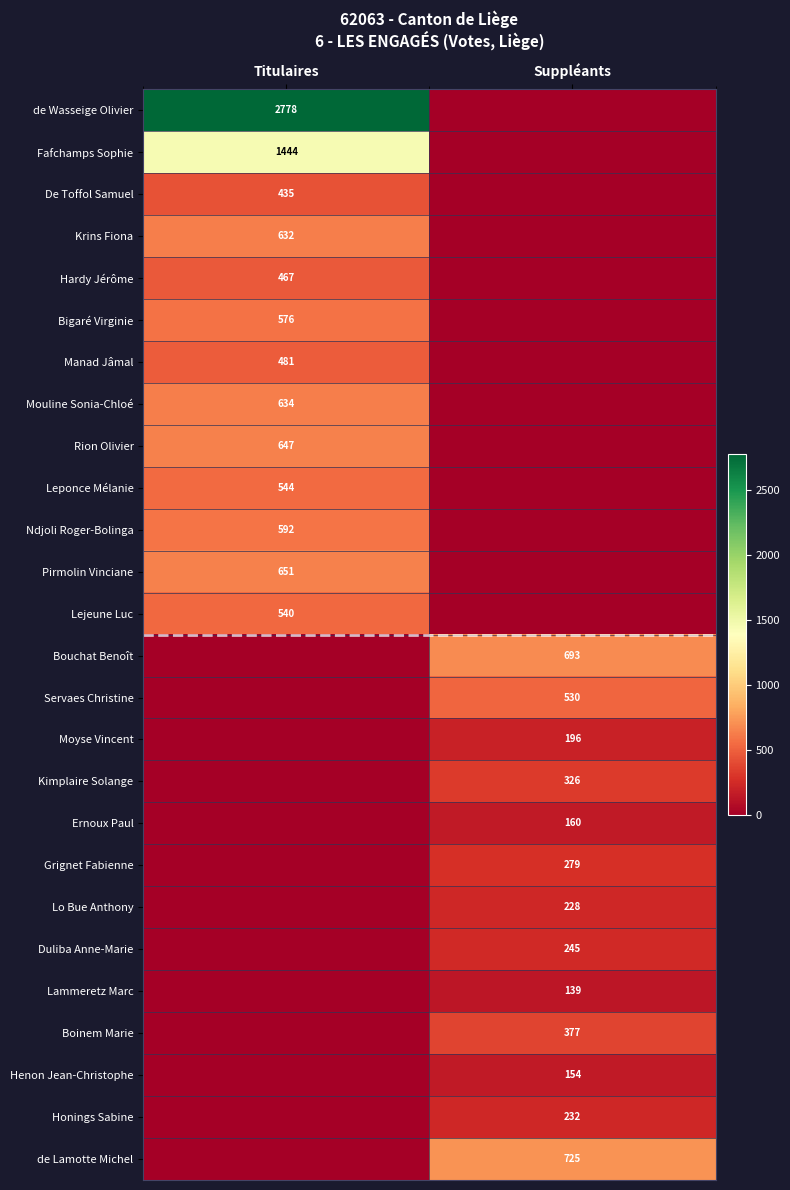

Is it true that Lo Bue Anthony equals 67 at Suppléants?

False